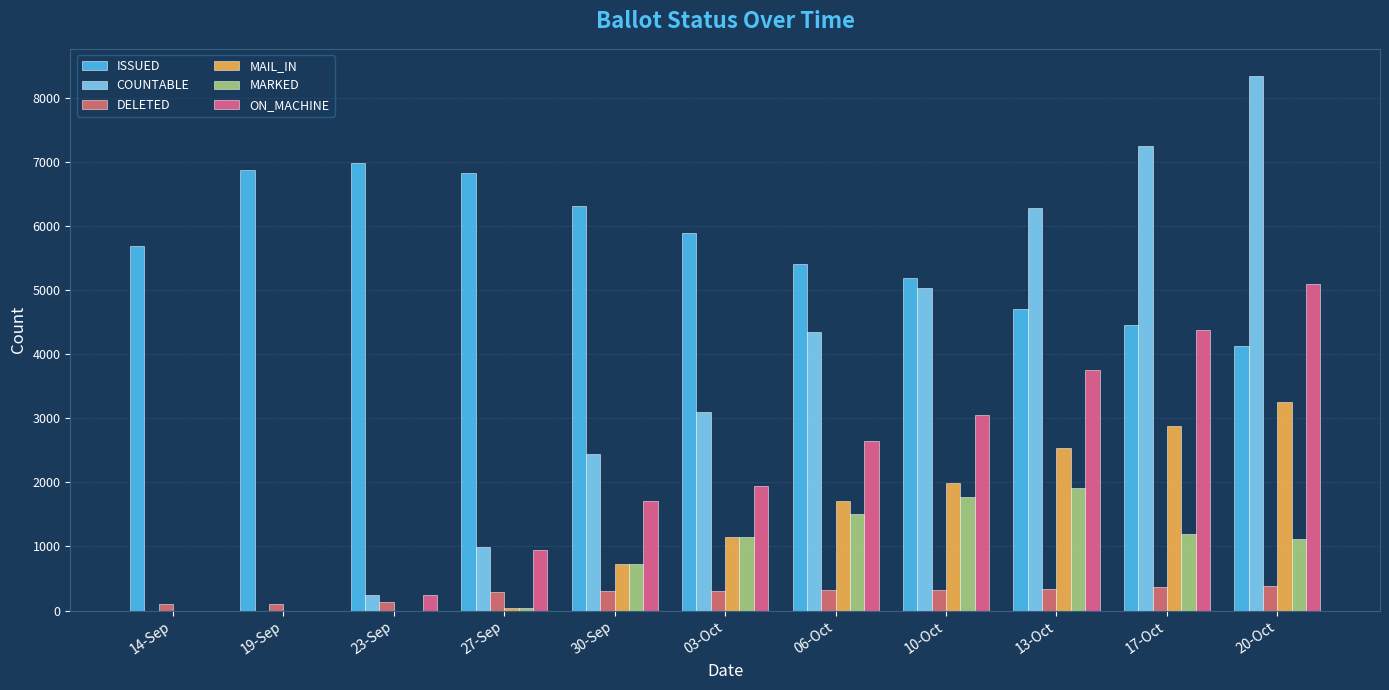

Which series has the largest range (max minus min)?

COUNTABLE